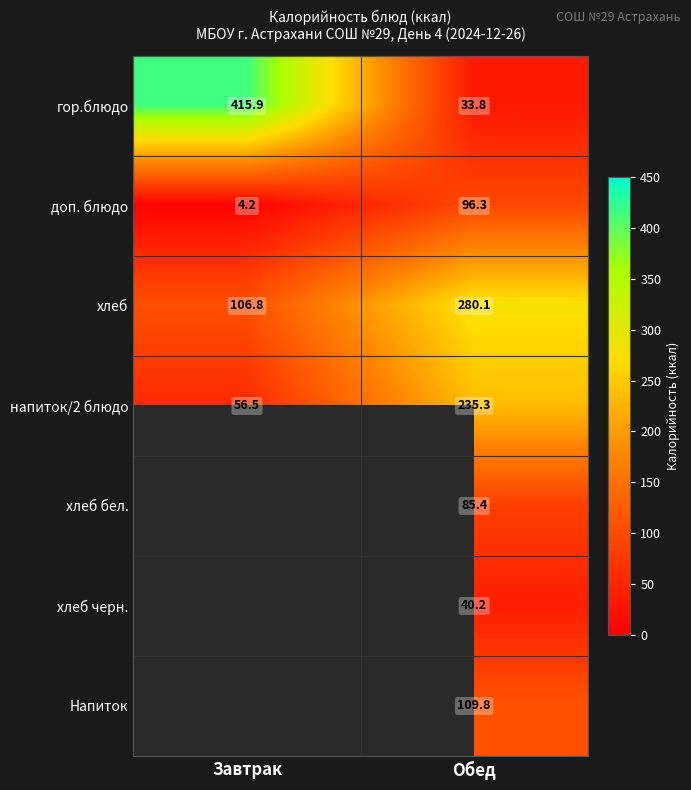

At which category is the sum across all series the highest?

Обед